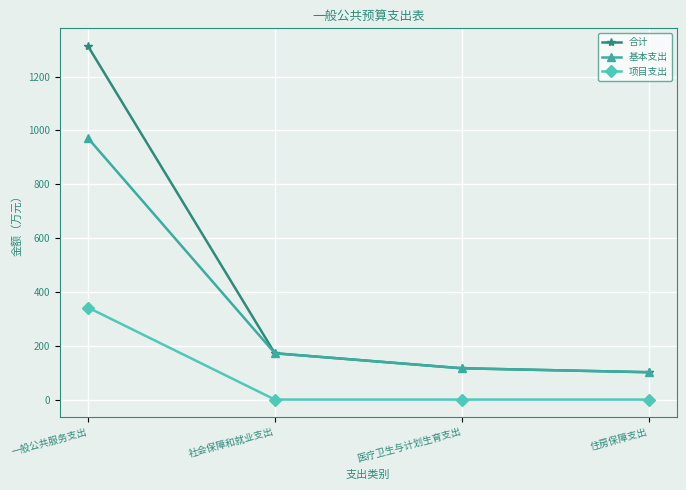

How many values in the 项目支出 series exceed 0?

1